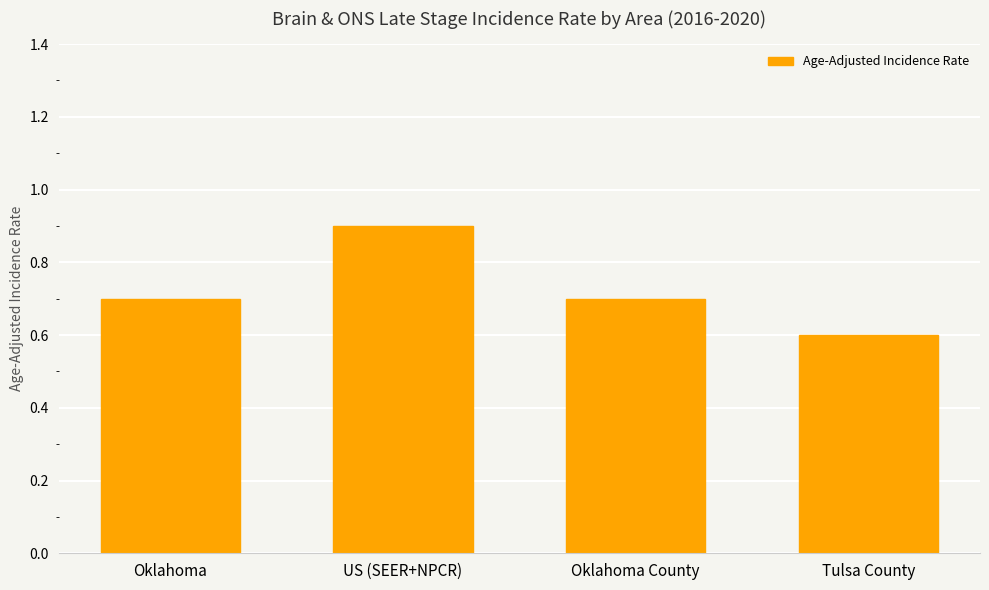

Count the number of data series in this chart.

1